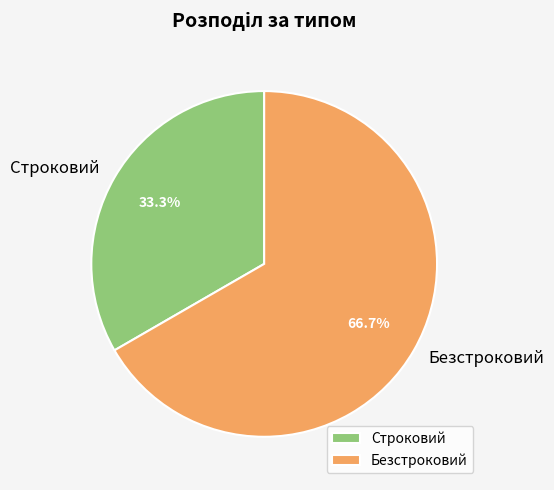

What is the majority slice?

Безстроковий